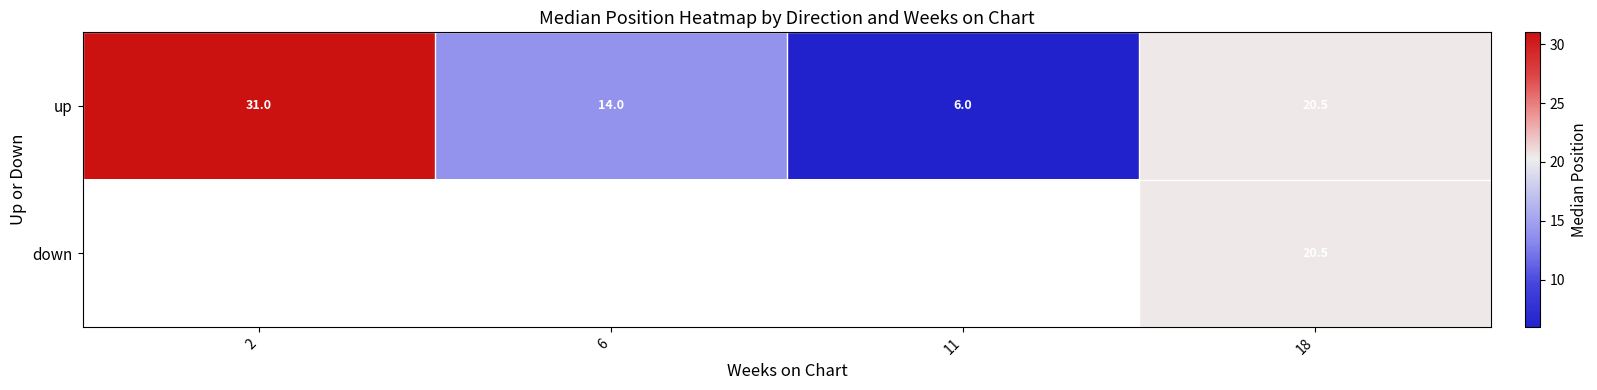

What is the lowest value of the up series?

6.0